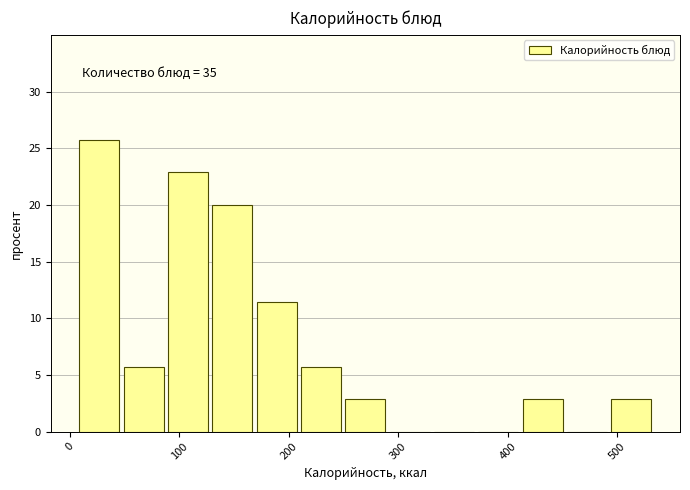

Which range on the x-axis has the tallest bar?

10 to 50